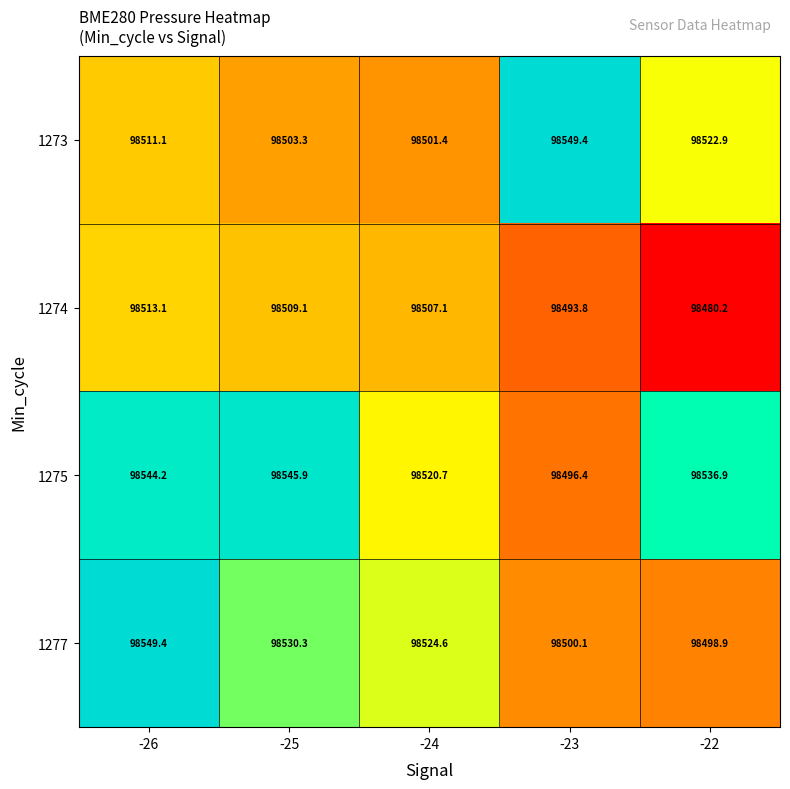

Reading left to right, what are all the values shown in this chart?

1273: 98511.1	98503.3	98501.4	98549.4	98522.9
1274: 98513.1	98509.1	98507.1	98493.8	98480.2
1275: 98544.2	98545.9	98520.7	98496.4	98536.9
1277: 98549.4	98530.3	98524.6	98500.1	98498.9